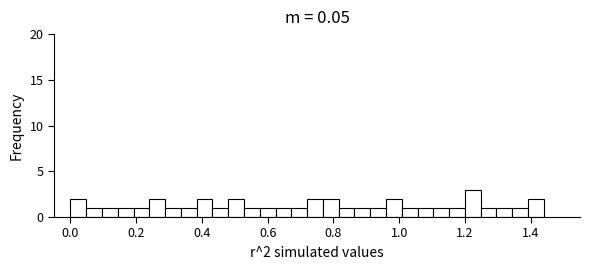

Read against the x-axis, roughly where is the centre of the tallest bar?

1.22